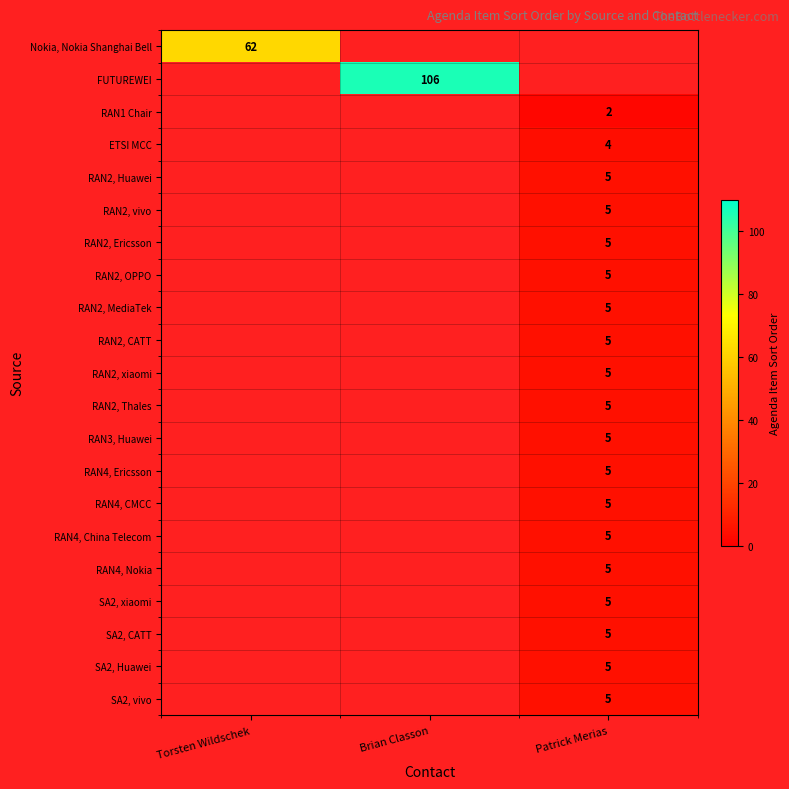

Is it true that SA2, Huawei equals 7.3 at Patrick Merias?

False